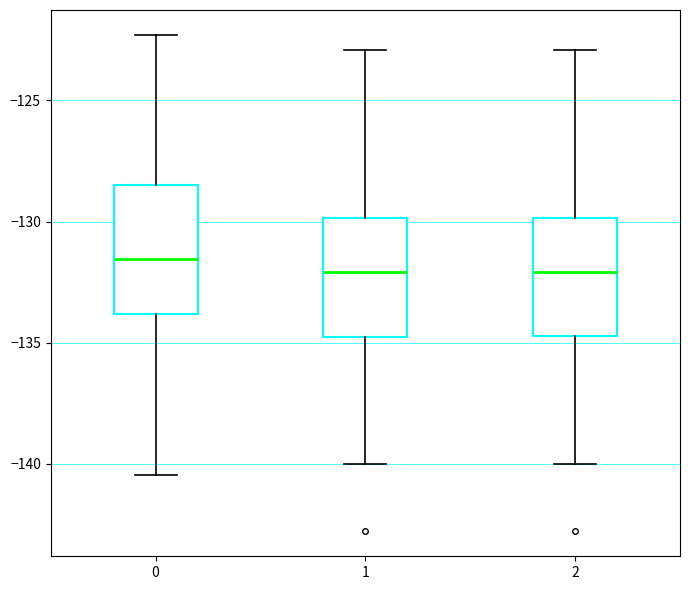

Where does the lower whisker of the box at x = 2 end on the y-axis? The values are not printed on the chart, so give them approximately, as read against the axis.

-140.0